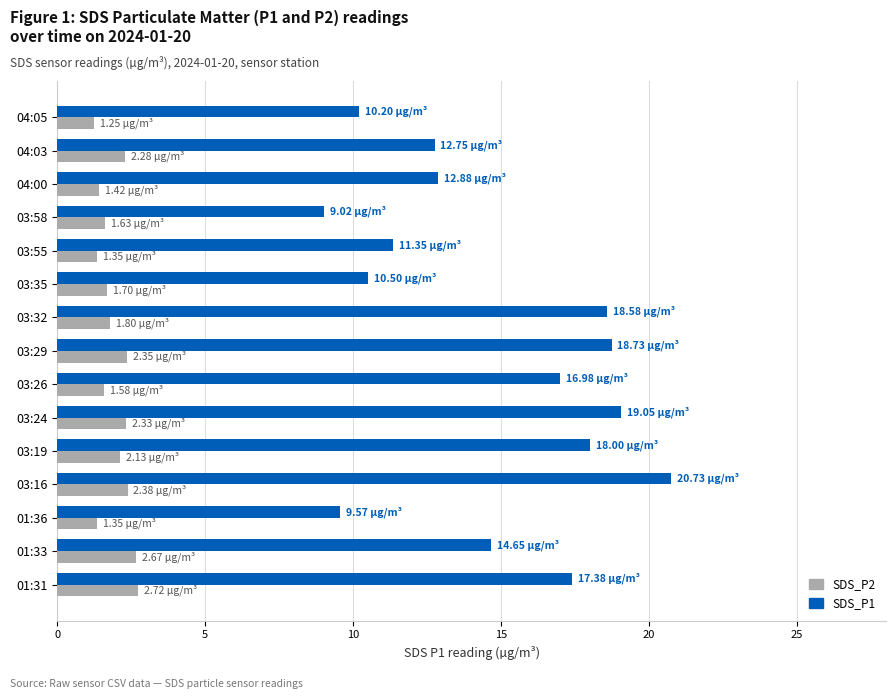

What is the maximum value shown in the chart?

20.7